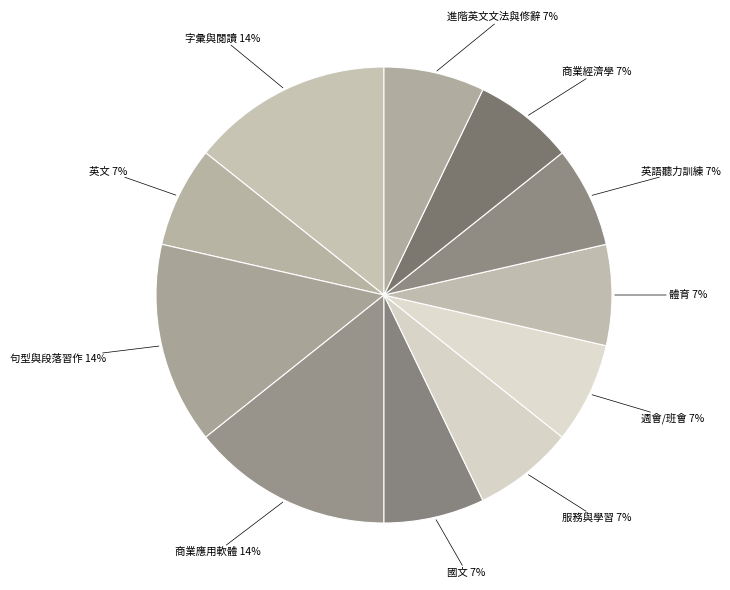

Combined, do 英文 and 句型與段落習作 account for over 50%?

No